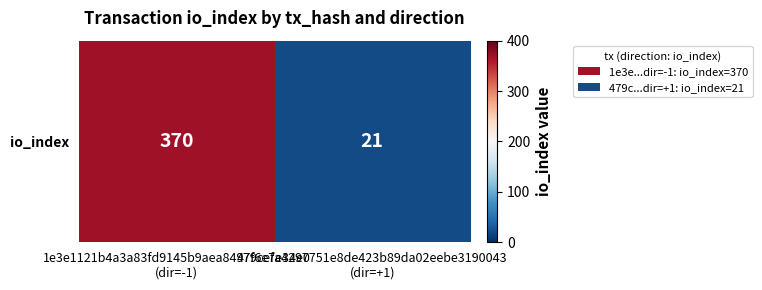

Rank the categories by value from lowest to highest.

479cefa4297751e8de423b89da02eebe3190043
(dir=+1), 1e3e1121b4a3a83fd9145b9aea8497f6e7e34e0
(dir=-1)